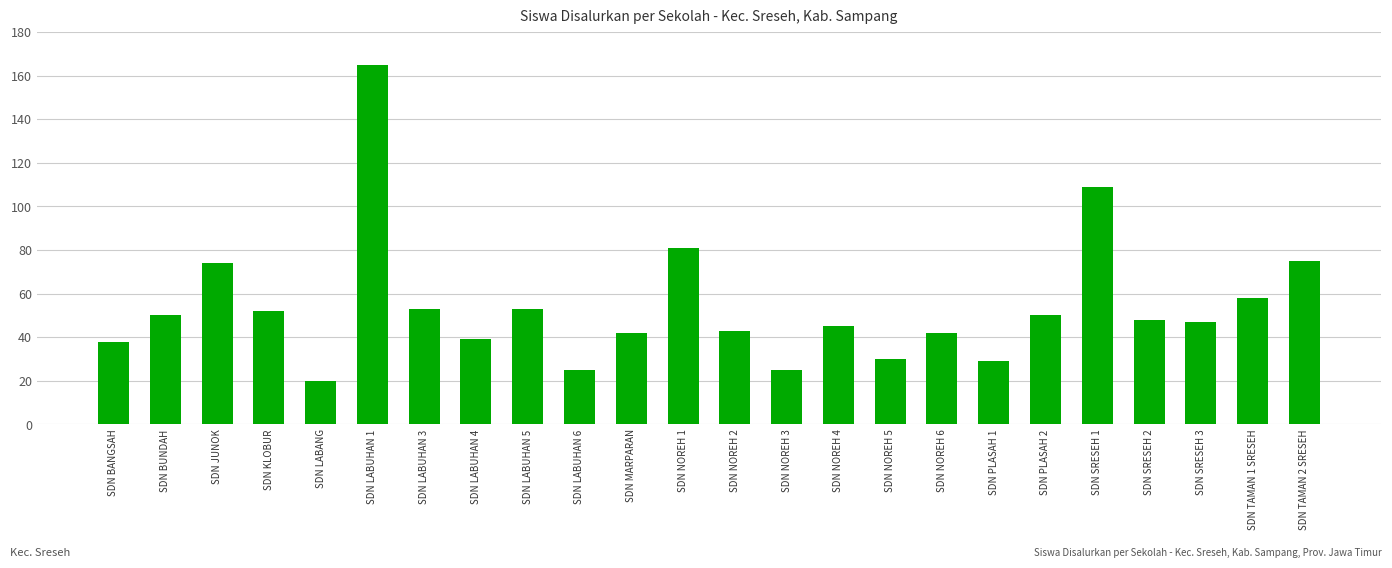

What is the label of the 14th bar from the right?

SDN MARPARAN